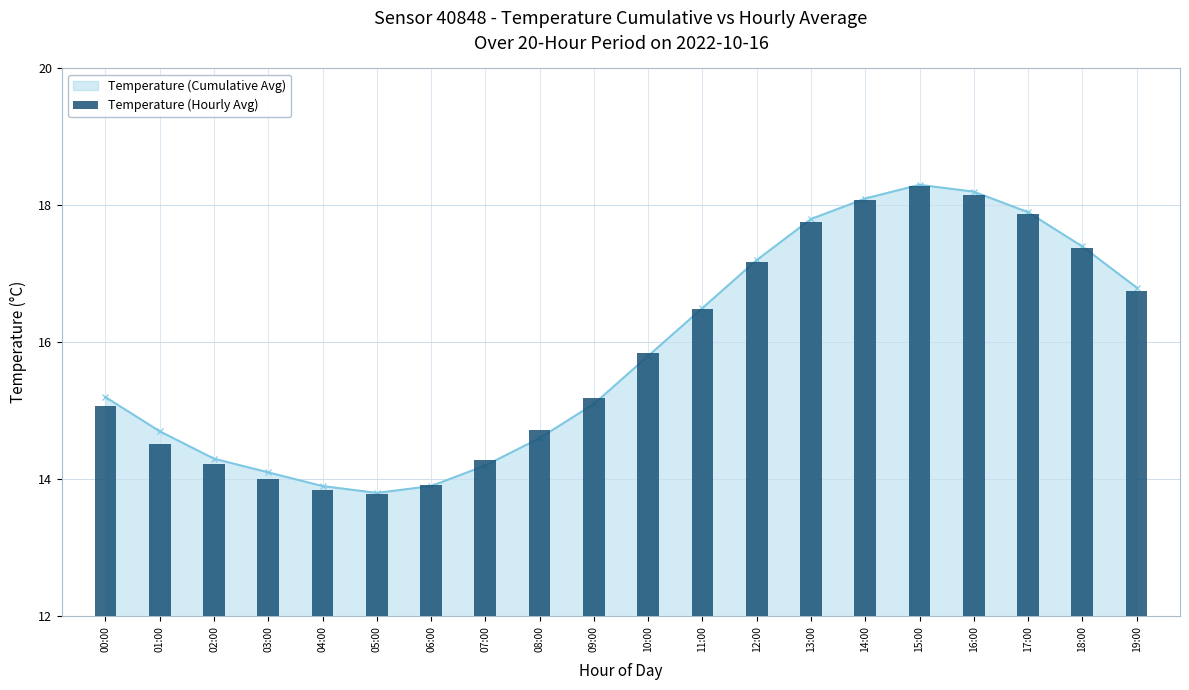

What position from the right is 15:00?

5